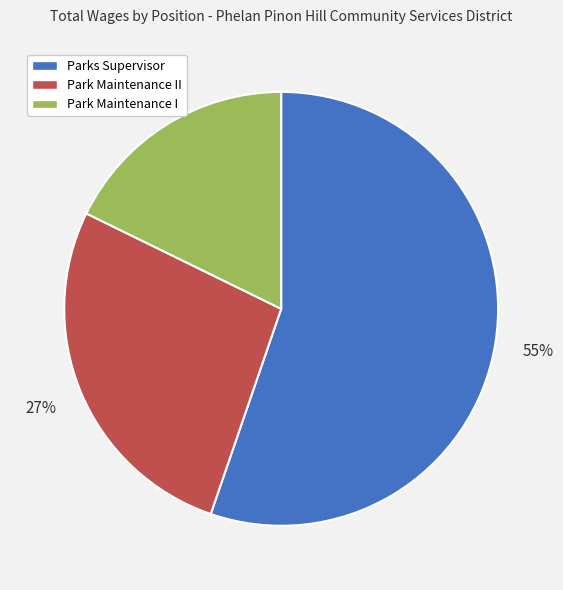

Rank the categories by value from lowest to highest.

Park Maintenance I, Park Maintenance II, Parks Supervisor